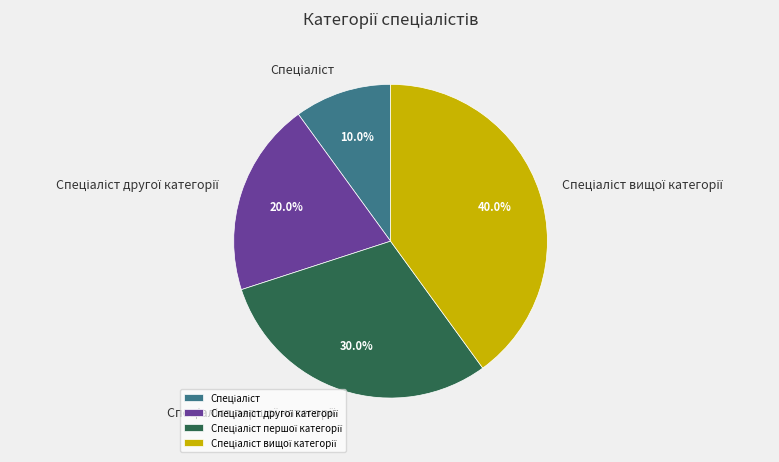

Does any single category account for the majority?

No